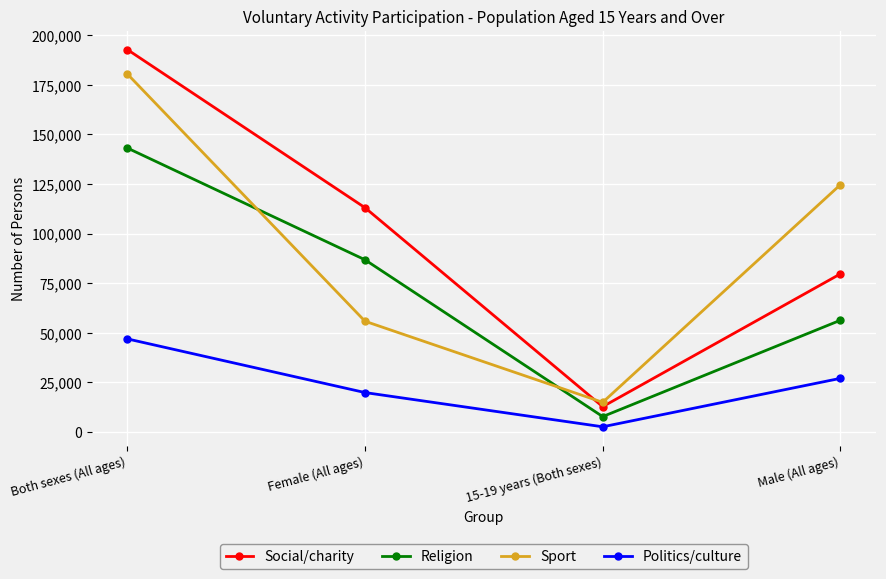

Which series has the largest total across all categories?

Social/charity